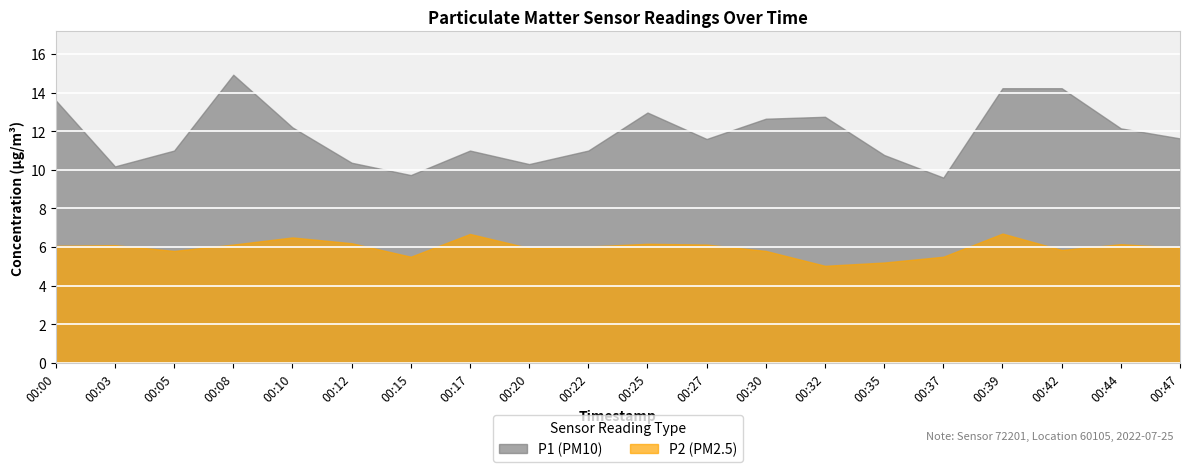

True or false: P1 has a value of 13.0 at 00:25.

True